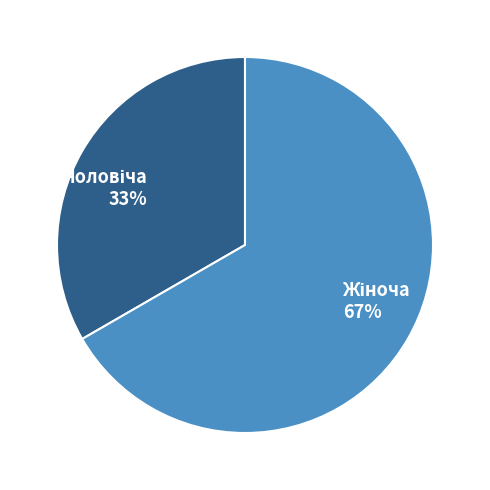

How many slices are in this pie chart?

2